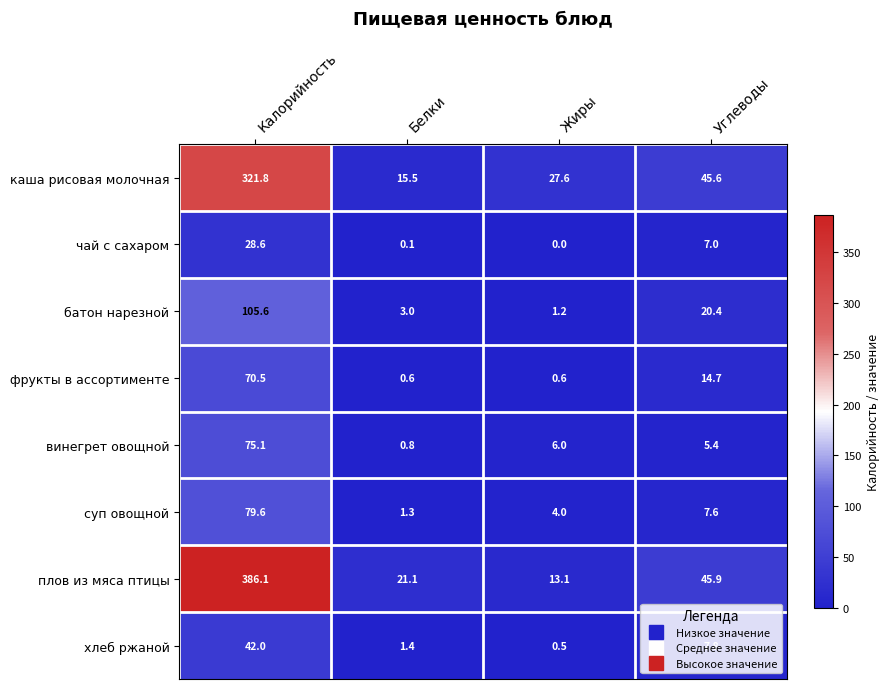

Which category has the highest value across all series?

Калорийность